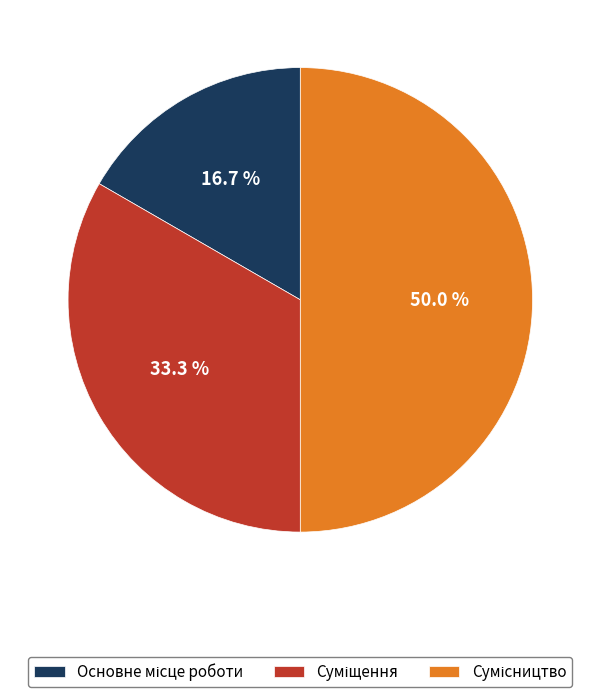

What is the change in value from Суміщення to Сумісництво?

+1